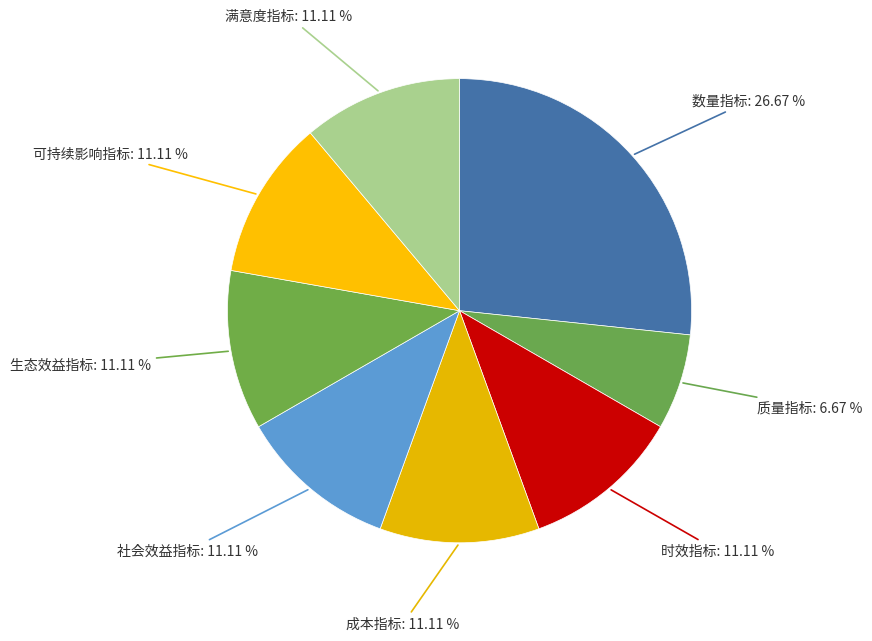

To the nearest percent, what is the difference between the largest and smallest slice percentages?

20%